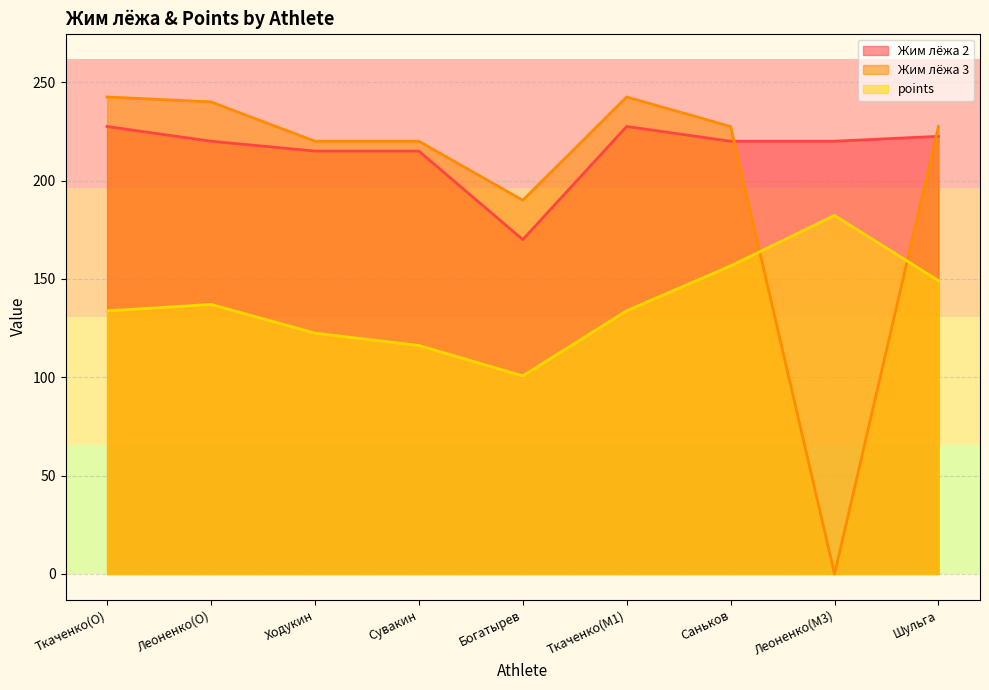

What is the total value across all series at Леоненко(O)?

597.0